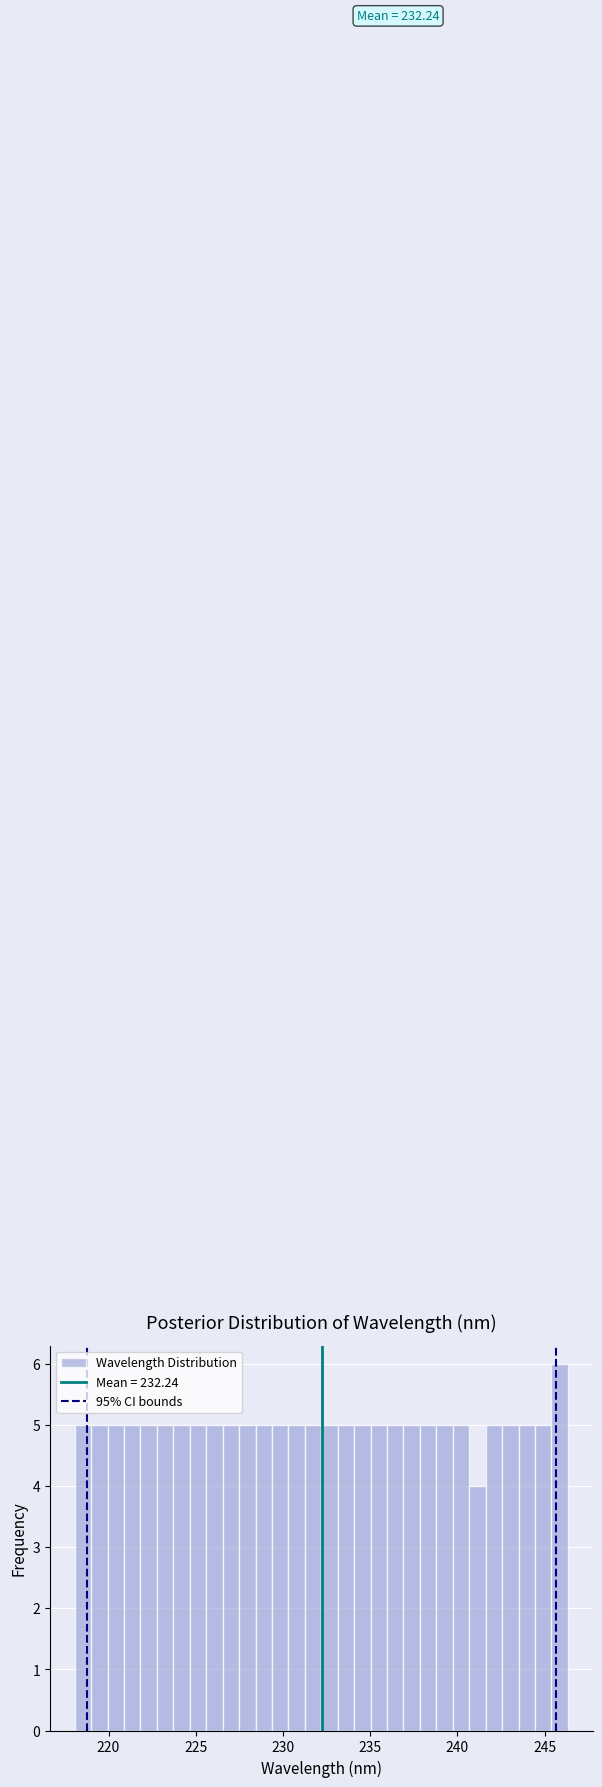

Around what value on the x-axis is the tallest bar? Give the approximate position of its centre, as read against the axis.

246.0